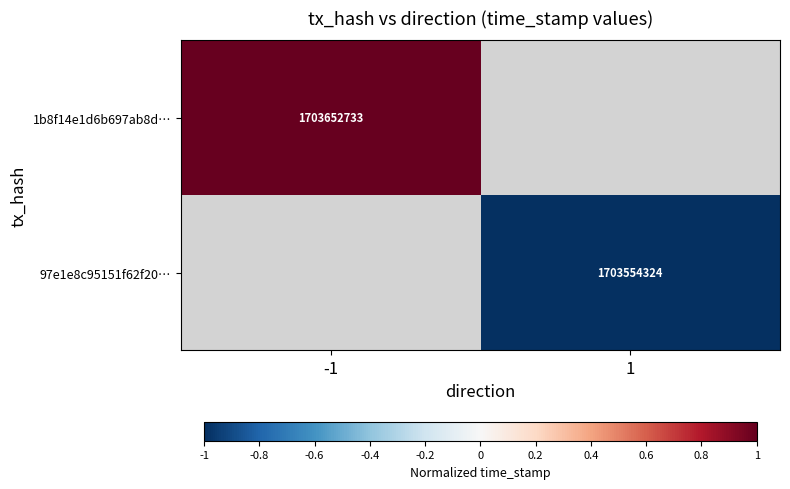

Count the number of categories in the chart.

2